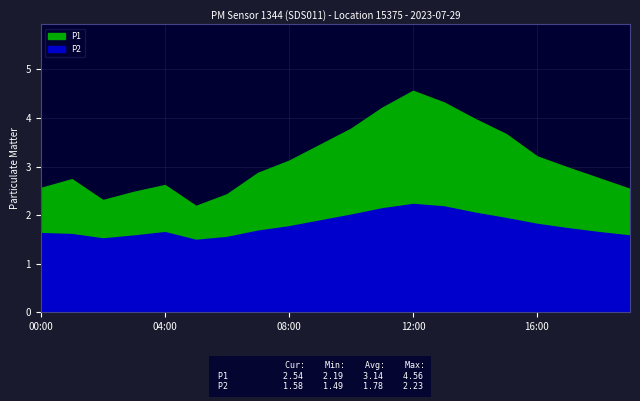

What is the smallest value displayed?

1.5